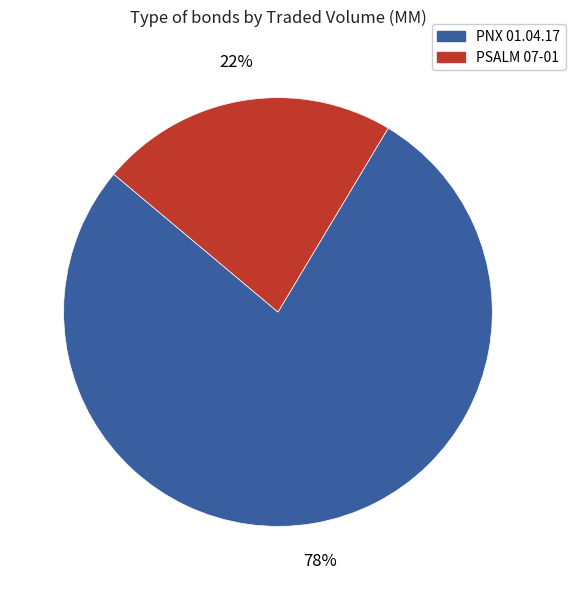

Which has a higher value, PSALM 07-01 or PNX 01.04.17?

PNX 01.04.17